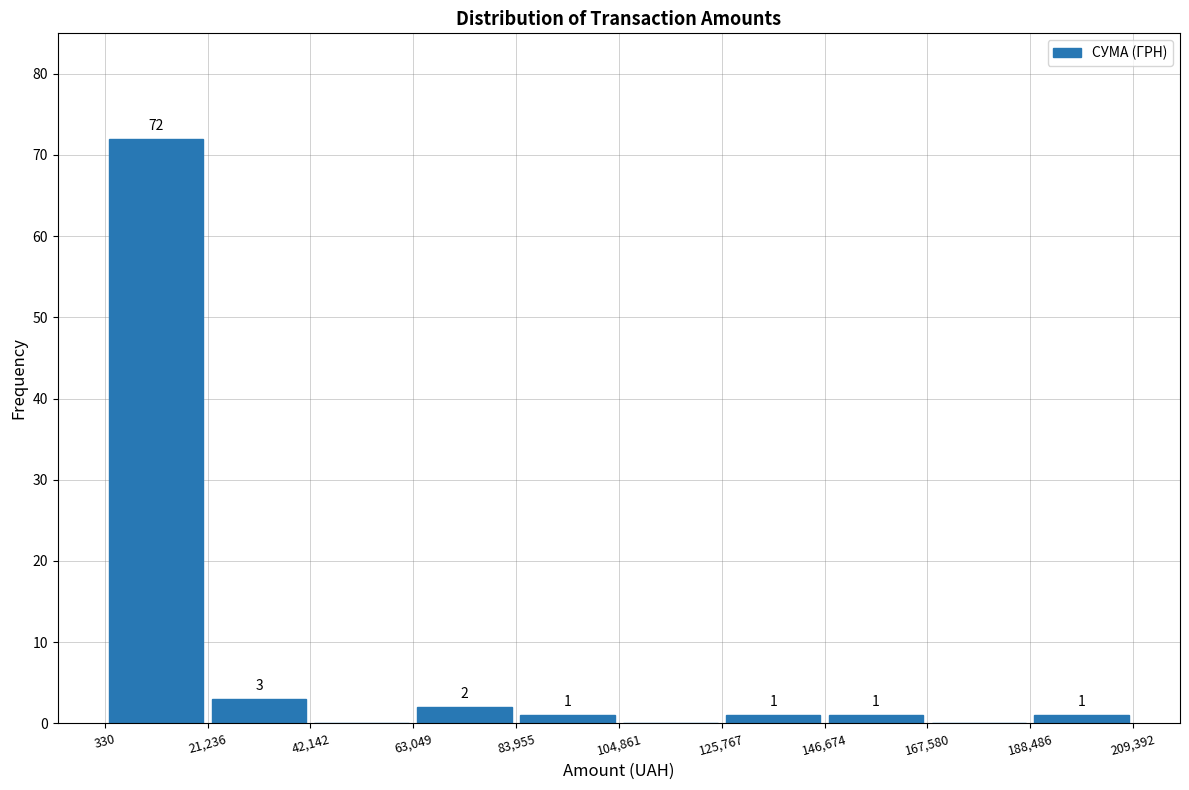

Over which range of the x-axis is the bar tallest?

330 to 21,236